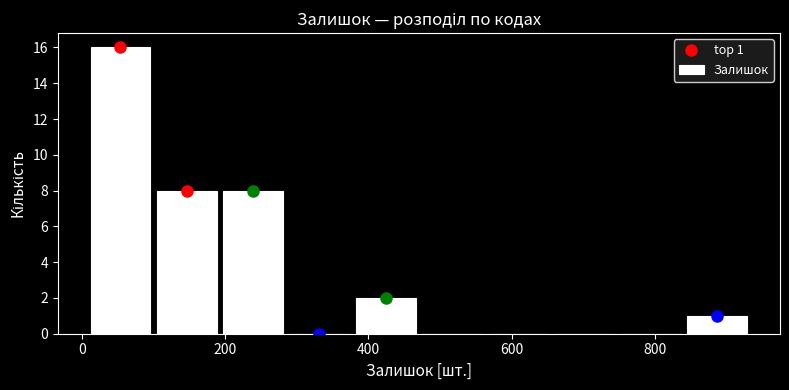

Over which range of the x-axis is the bar tallest?

0 to 100